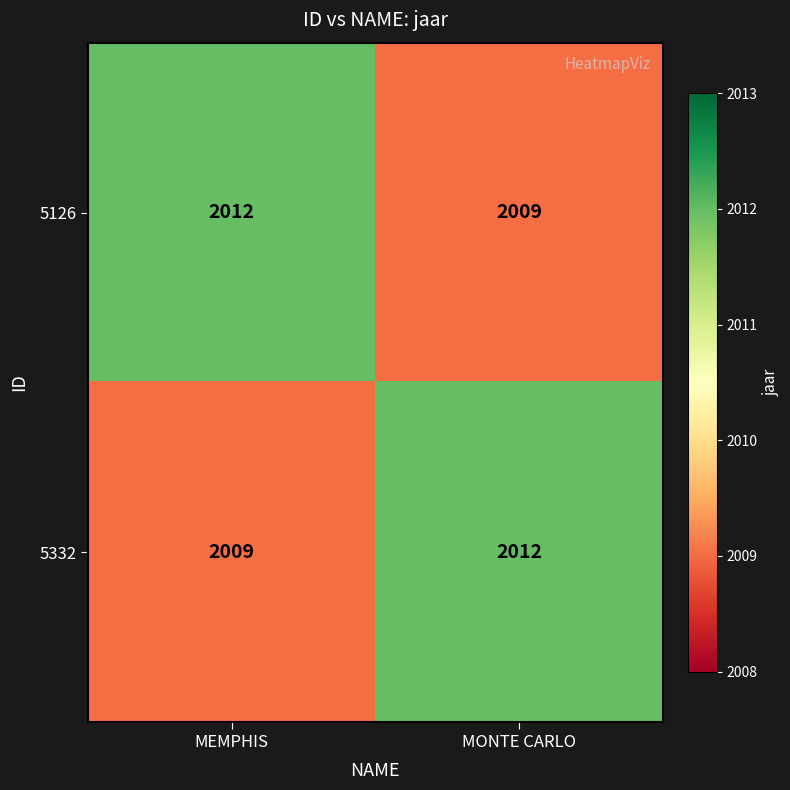

Is it true that 5332 equals 459 at MEMPHIS?

False